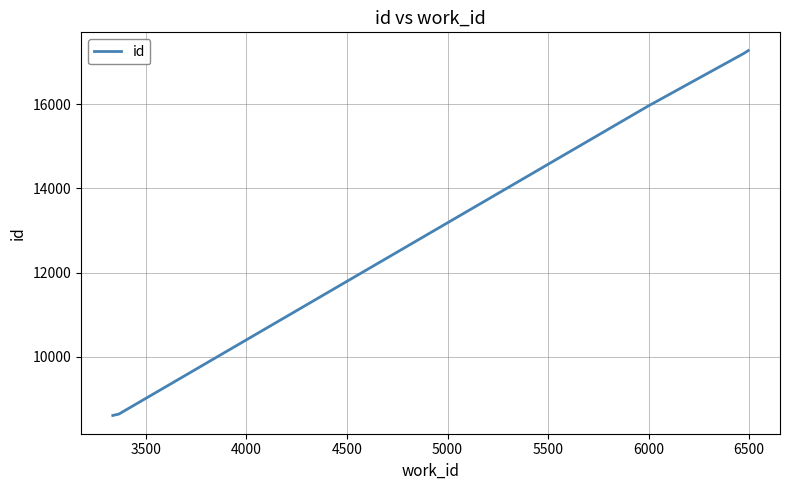

What is the maximum value shown in the chart?

17276